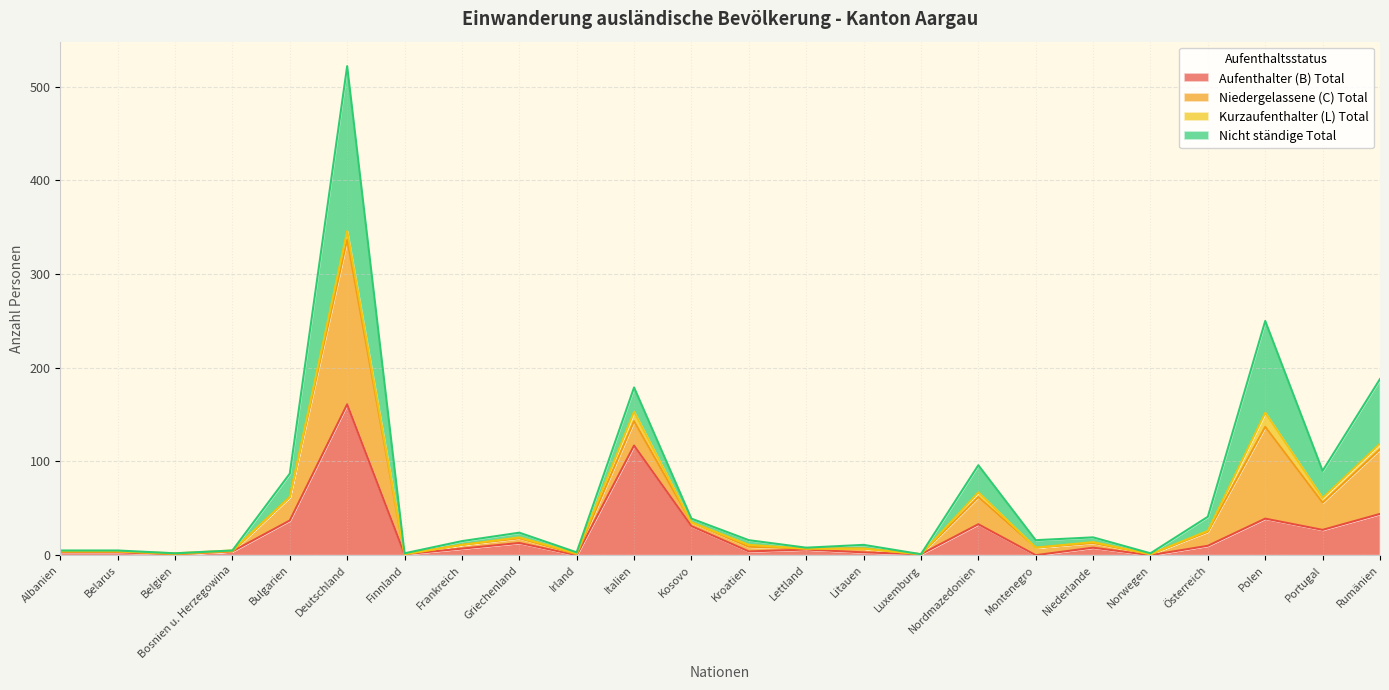

At which label is Aufenthalter (B) Total closest to 80?

Rumänien